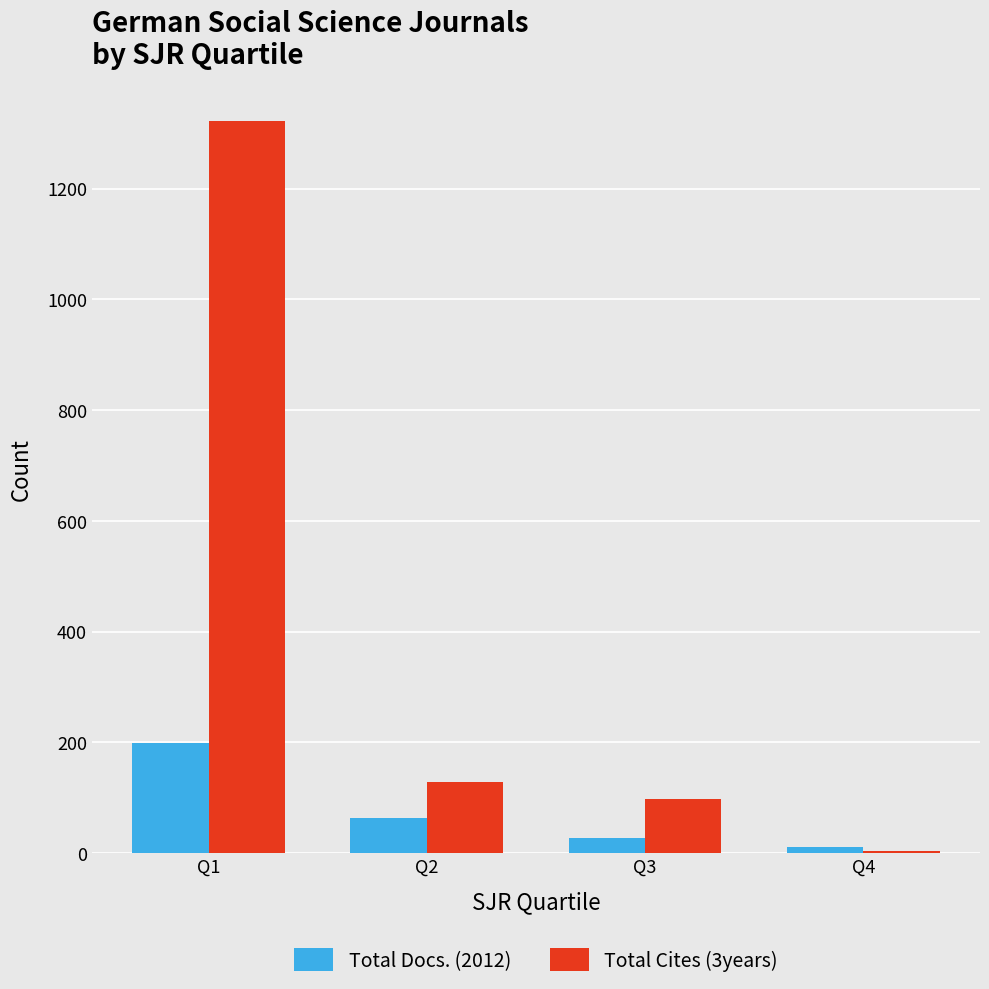

Which series has the largest total across all categories?

Total Cites (3years)